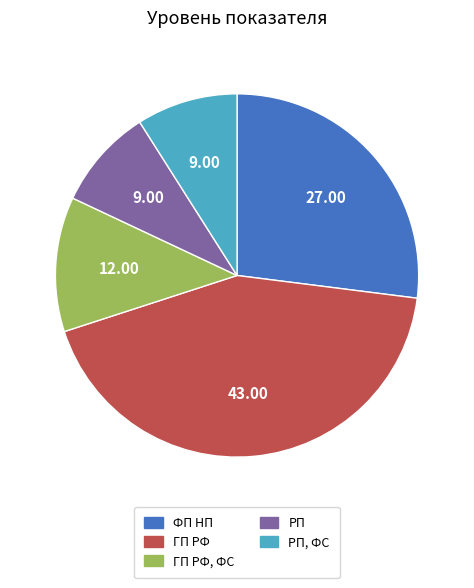

Do ГП РФ, ФС and ФП НП together represent more than half of the pie?

No